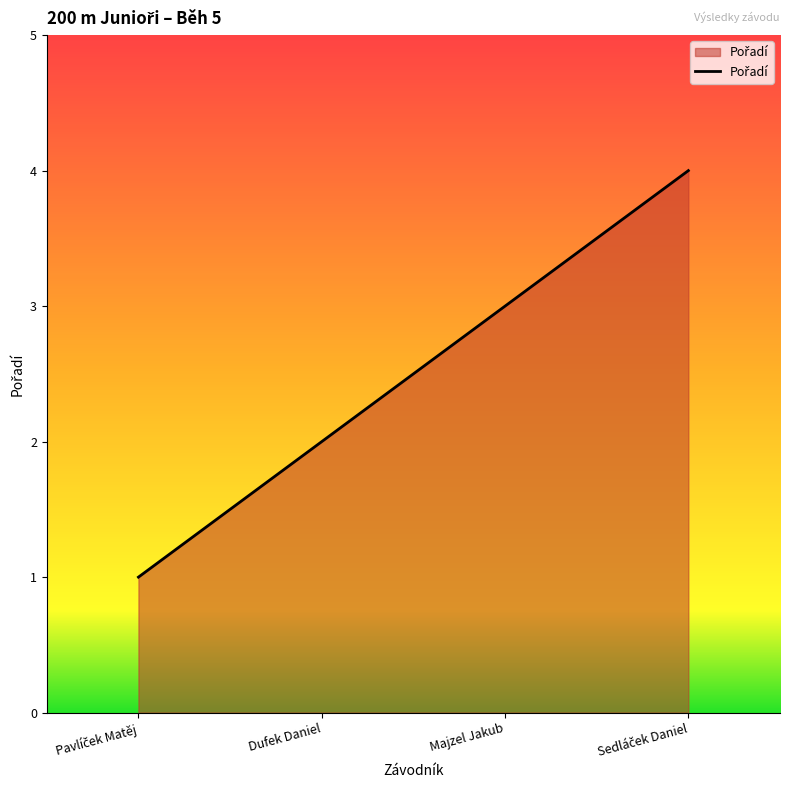

Between Majzel Jakub and Dufek Daniel, which is larger?

Majzel Jakub